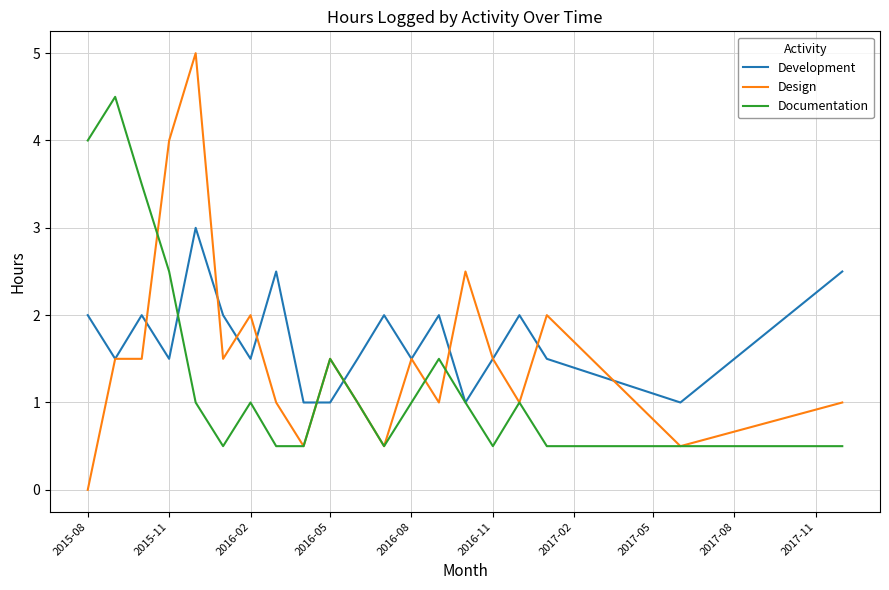

Which series has the widest spread of values?

Design